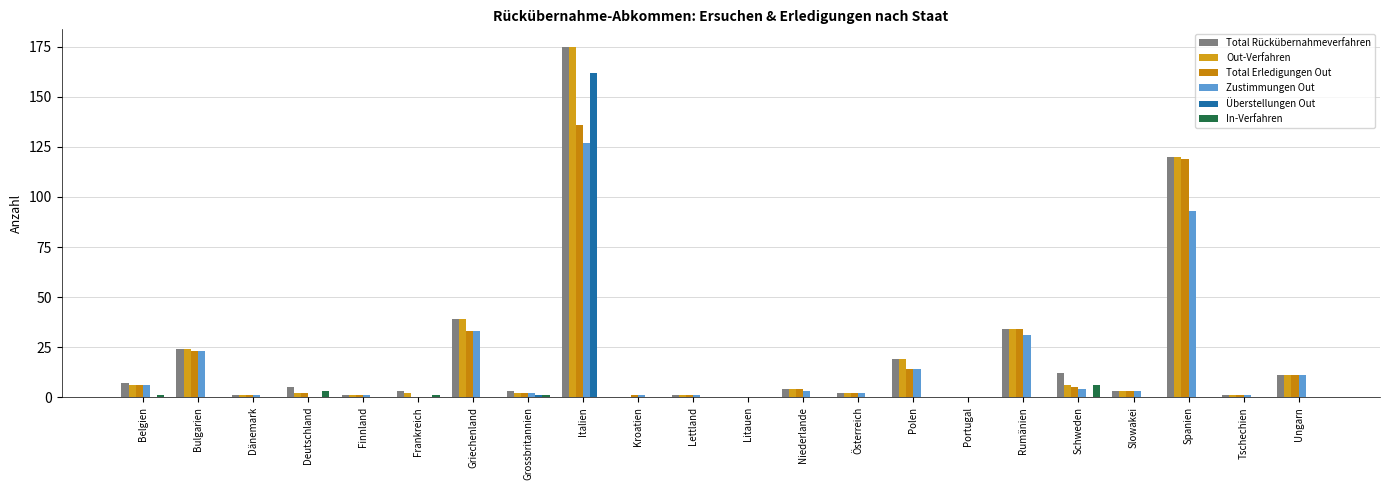

Rank the series at Grossbritannien from highest to lowest value.

Total Rückübernahmeverfahren, Out-Verfahren, Total Erledigungen Out, Zustimmungen Out, Überstellungen Out, In-Verfahren